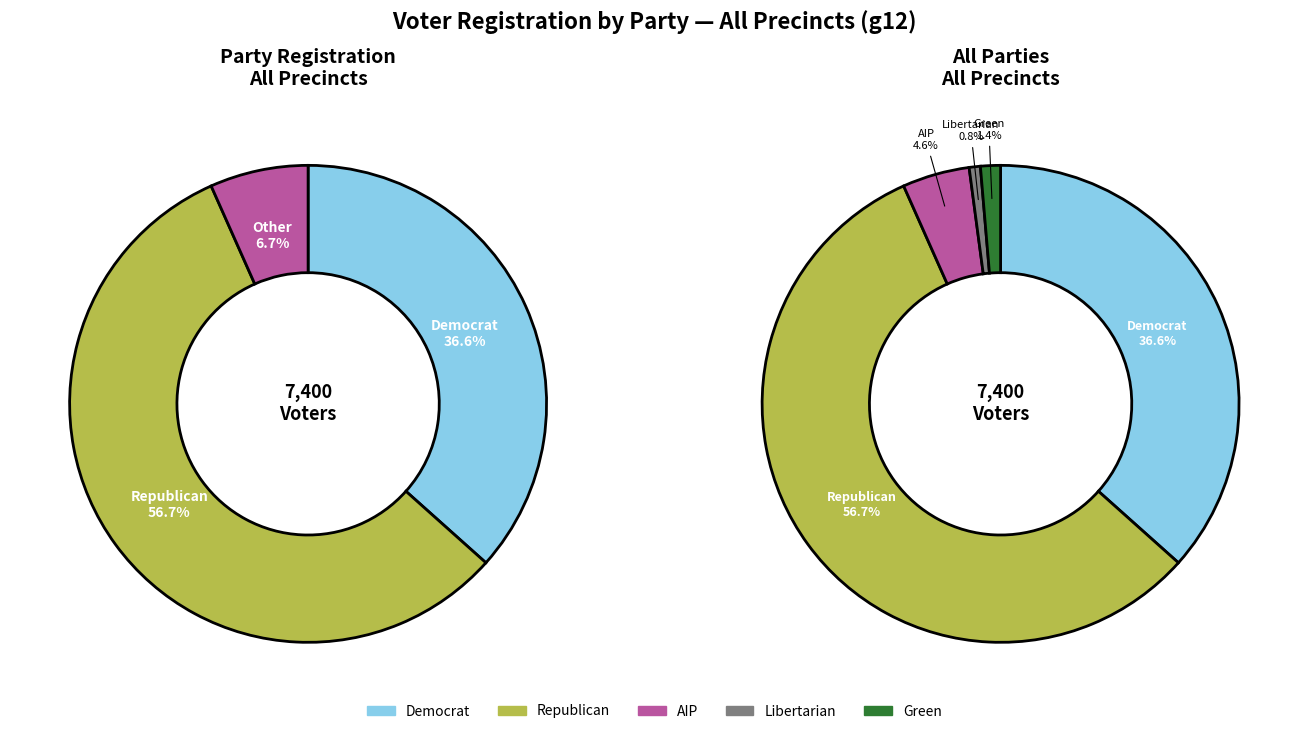

The 10030 slice represents 1% of the pie. True or false?

False